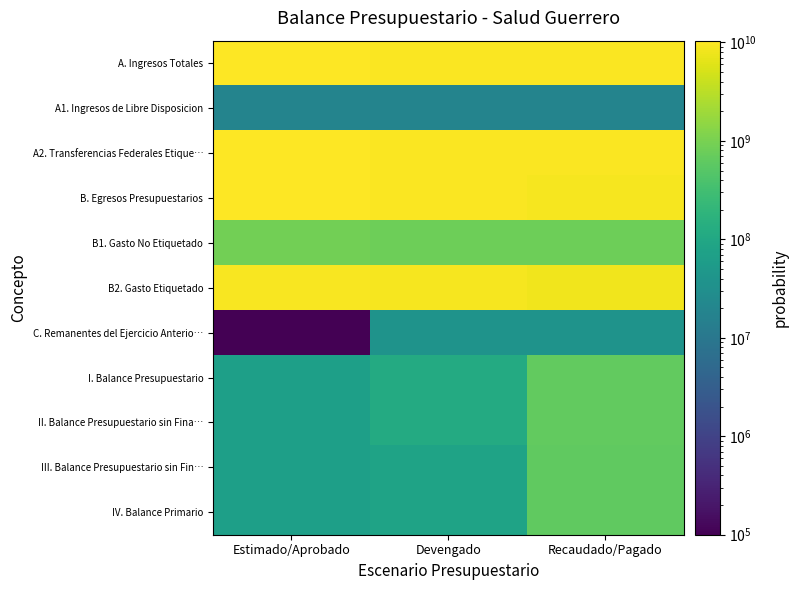

At how many categories does at least one series exceed 9131973292?

3